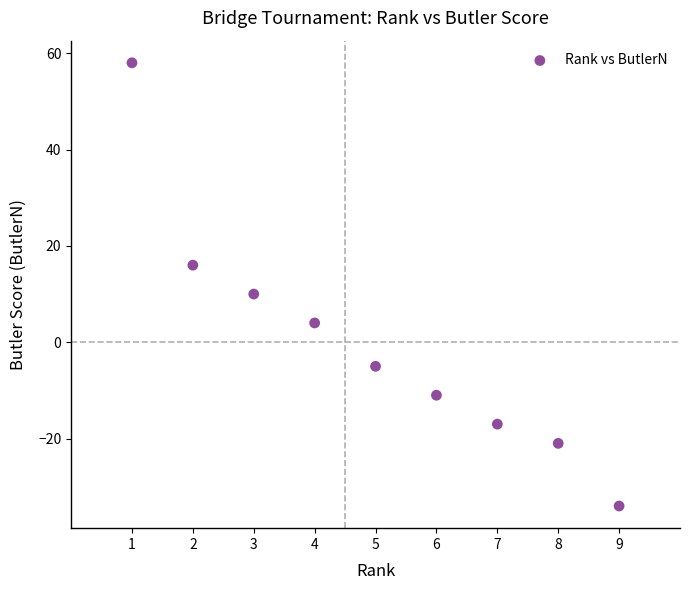

What Y value in the scatter plot is closest to 12?

10